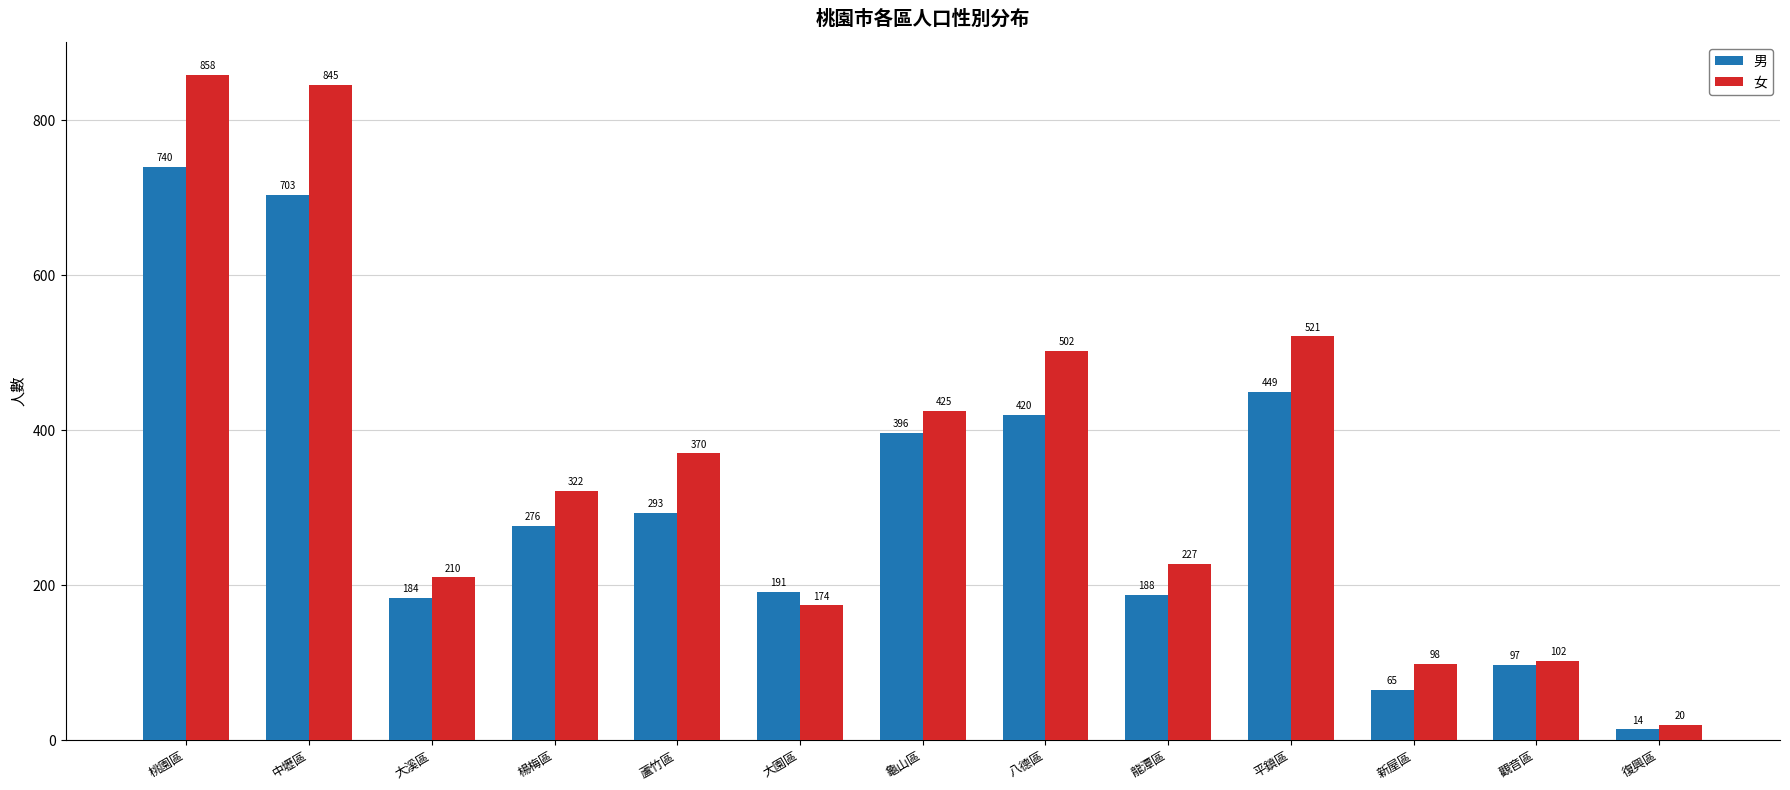

Which category has the lowest value in the 男 series?

復興區